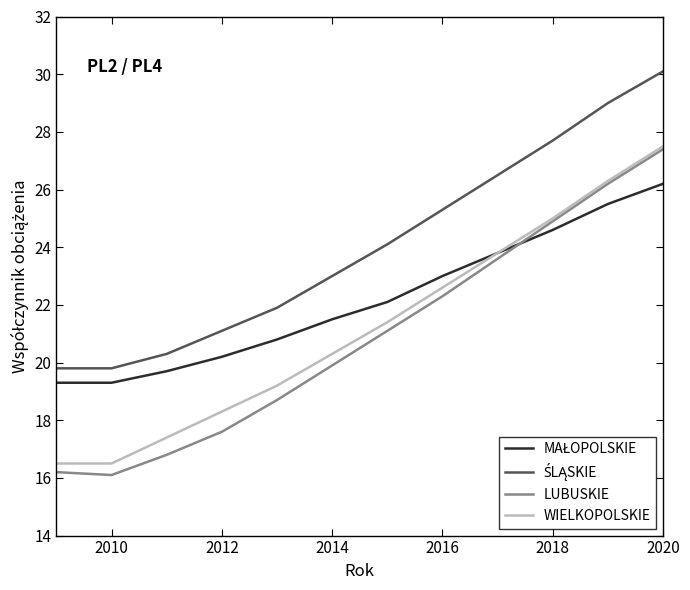

Which series has the largest range (max minus min)?

LUBUSKIE